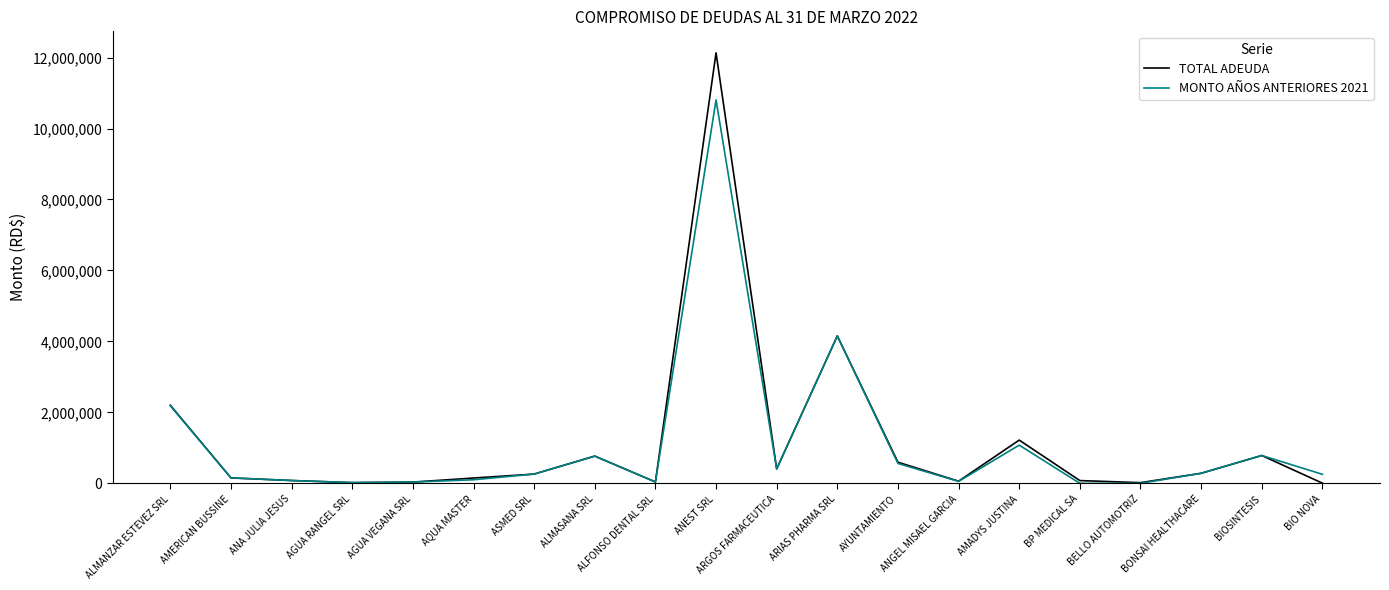

In MONTO AÑOS ANTERIORES 2021, how many points are higher than both neighbors (excluding endpoints)?

5